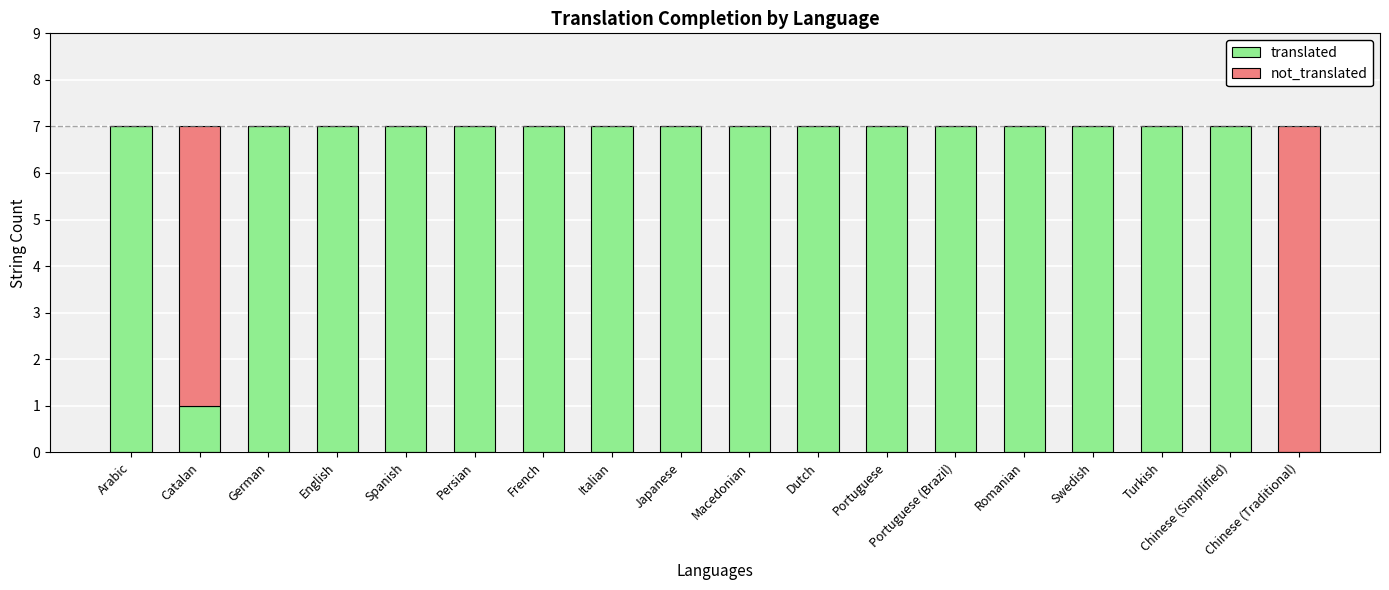

What is the sum of all translated values?

113